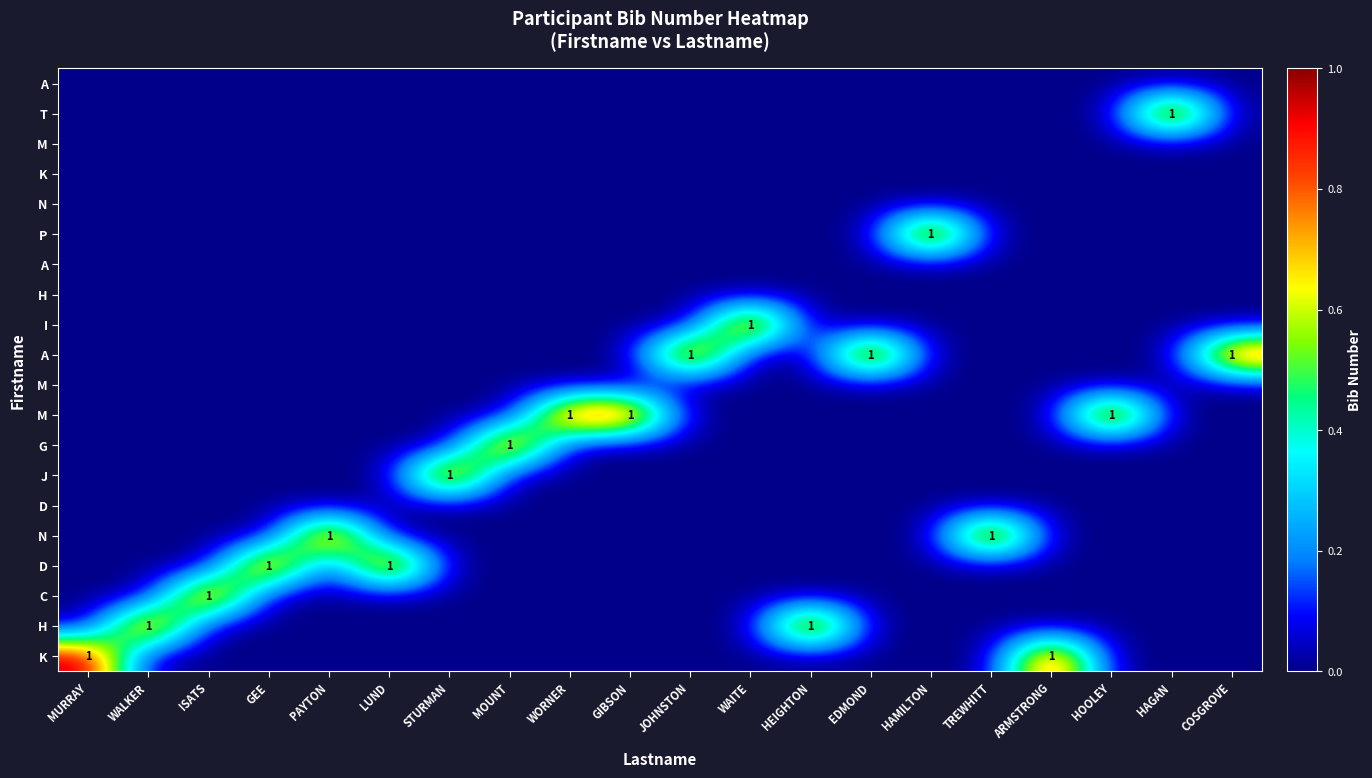

What is the spread (max minus min) of values at MURRAY?

1